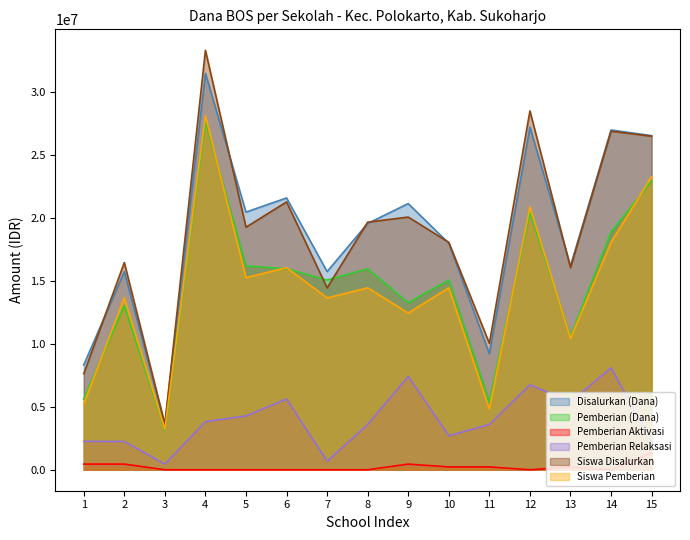

Where is the first local minimum for Pemberian Relaksasi?

3